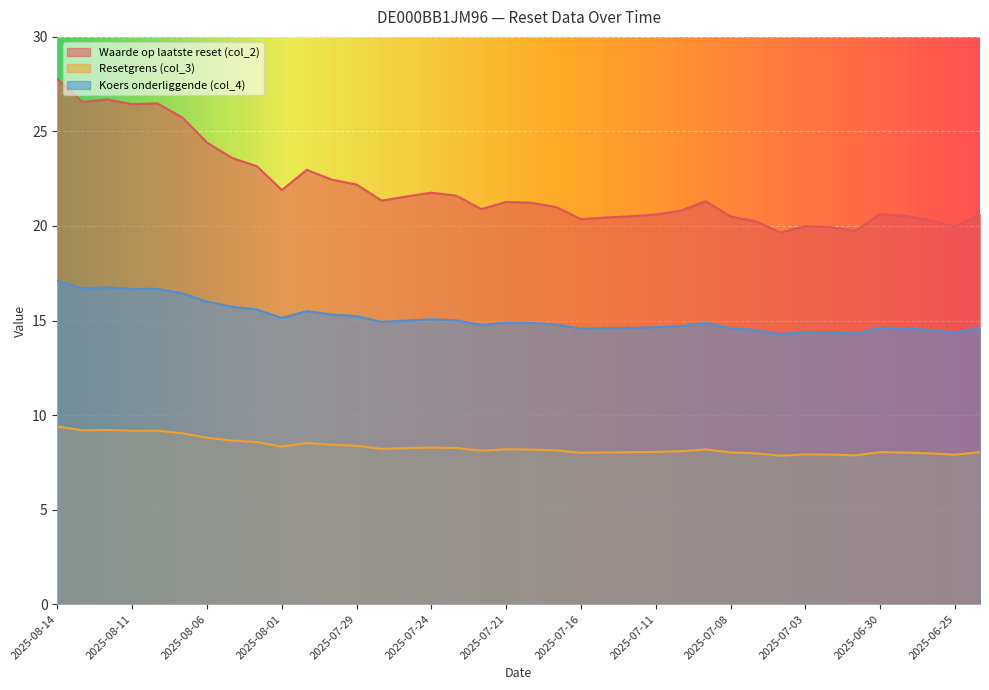

True or false: Koers onderliggende (col_4) and Waarde op laatste reset (col_2) intersect in this chart.

False